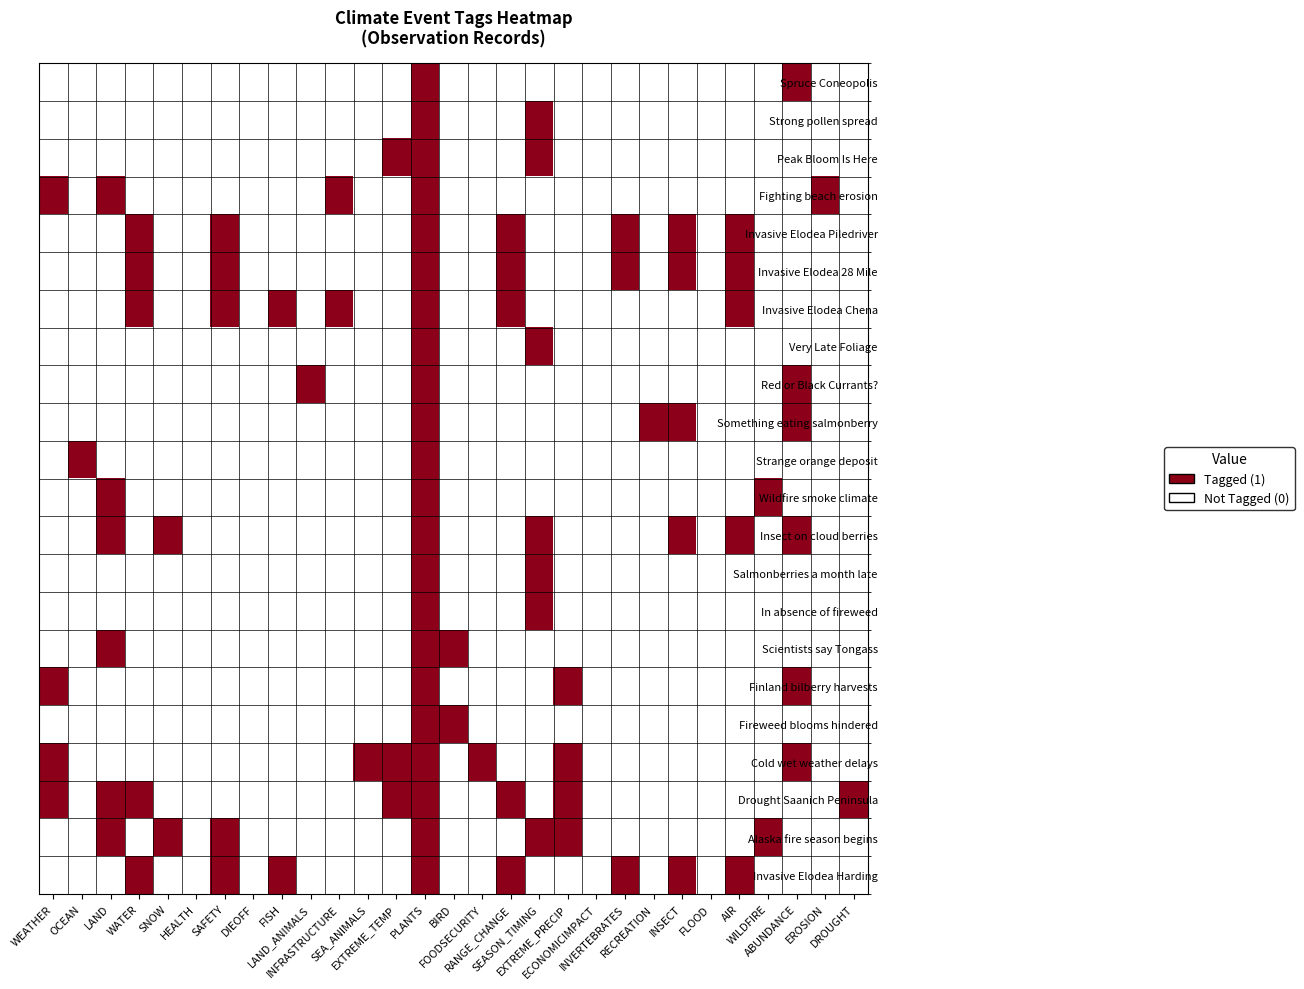

Reading left to right, extract all data points from this chart.

Spruce Coneopolis: WEATHER=0	OCEAN=0	LAND=0	WATER=0	SNOW=0	HEALTH=0	SAFETY=0	DIEOFF=0	FISH=0	LAND_ANIMALS=0	INFRASTRUCTURE=0	SEA_ANIMALS=0	EXTREME_TEMP=0	PLANTS=1	BIRD=0	FOODSECURITY=0	RANGE_CHANGE=0	SEASON_TIMING=0	EXTREME_PRECIP=0	ECONOMICIMPACT=0	INVERTEBRATES=0	RECREATION=0	INSECT=0	FLOOD=0	AIR=0	WILDFIRE=0	ABUNDANCE=1	EROSION=0	DROUGHT=0
Strong pollen spread: WEATHER=0	OCEAN=0	LAND=0	WATER=0	SNOW=0	HEALTH=0	SAFETY=0	DIEOFF=0	FISH=0	LAND_ANIMALS=0	INFRASTRUCTURE=0	SEA_ANIMALS=0	EXTREME_TEMP=0	PLANTS=1	BIRD=0	FOODSECURITY=0	RANGE_CHANGE=0	SEASON_TIMING=1	EXTREME_PRECIP=0	ECONOMICIMPACT=0	INVERTEBRATES=0	RECREATION=0	INSECT=0	FLOOD=0	AIR=0	WILDFIRE=0	ABUNDANCE=0	EROSION=0	DROUGHT=0
Peak Bloom Is Here: WEATHER=0	OCEAN=0	LAND=0	WATER=0	SNOW=0	HEALTH=0	SAFETY=0	DIEOFF=0	FISH=0	LAND_ANIMALS=0	INFRASTRUCTURE=0	SEA_ANIMALS=0	EXTREME_TEMP=1	PLANTS=1	BIRD=0	FOODSECURITY=0	RANGE_CHANGE=0	SEASON_TIMING=1	EXTREME_PRECIP=0	ECONOMICIMPACT=0	INVERTEBRATES=0	RECREATION=0	INSECT=0	FLOOD=0	AIR=0	WILDFIRE=0	ABUNDANCE=0	EROSION=0	DROUGHT=0
Fighting beach erosion: WEATHER=1	OCEAN=0	LAND=1	WATER=0	SNOW=0	HEALTH=0	SAFETY=0	DIEOFF=0	FISH=0	LAND_ANIMALS=0	INFRASTRUCTURE=1	SEA_ANIMALS=0	EXTREME_TEMP=0	PLANTS=1	BIRD=0	FOODSECURITY=0	RANGE_CHANGE=0	SEASON_TIMING=0	EXTREME_PRECIP=0	ECONOMICIMPACT=0	INVERTEBRATES=0	RECREATION=0	INSECT=0	FLOOD=0	AIR=0	WILDFIRE=0	ABUNDANCE=0	EROSION=1	DROUGHT=0
Invasive Elodea Piledriver: WEATHER=0	OCEAN=0	LAND=0	WATER=1	SNOW=0	HEALTH=0	SAFETY=1	DIEOFF=0	FISH=0	LAND_ANIMALS=0	INFRASTRUCTURE=0	SEA_ANIMALS=0	EXTREME_TEMP=0	PLANTS=1	BIRD=0	FOODSECURITY=0	RANGE_CHANGE=1	SEASON_TIMING=0	EXTREME_PRECIP=0	ECONOMICIMPACT=0	INVERTEBRATES=1	RECREATION=0	INSECT=1	FLOOD=0	AIR=1	WILDFIRE=0	ABUNDANCE=0	EROSION=0	DROUGHT=0
Invasive Elodea 28 Mile: WEATHER=0	OCEAN=0	LAND=0	WATER=1	SNOW=0	HEALTH=0	SAFETY=1	DIEOFF=0	FISH=0	LAND_ANIMALS=0	INFRASTRUCTURE=0	SEA_ANIMALS=0	EXTREME_TEMP=0	PLANTS=1	BIRD=0	FOODSECURITY=0	RANGE_CHANGE=1	SEASON_TIMING=0	EXTREME_PRECIP=0	ECONOMICIMPACT=0	INVERTEBRATES=1	RECREATION=0	INSECT=1	FLOOD=0	AIR=1	WILDFIRE=0	ABUNDANCE=0	EROSION=0	DROUGHT=0
Invasive Elodea Chena: WEATHER=0	OCEAN=0	LAND=0	WATER=1	SNOW=0	HEALTH=0	SAFETY=1	DIEOFF=0	FISH=1	LAND_ANIMALS=0	INFRASTRUCTURE=1	SEA_ANIMALS=0	EXTREME_TEMP=0	PLANTS=1	BIRD=0	FOODSECURITY=0	RANGE_CHANGE=1	SEASON_TIMING=0	EXTREME_PRECIP=0	ECONOMICIMPACT=0	INVERTEBRATES=0	RECREATION=0	INSECT=0	FLOOD=0	AIR=1	WILDFIRE=0	ABUNDANCE=0	EROSION=0	DROUGHT=0
Very Late Foliage: WEATHER=0	OCEAN=0	LAND=0	WATER=0	SNOW=0	HEALTH=0	SAFETY=0	DIEOFF=0	FISH=0	LAND_ANIMALS=0	INFRASTRUCTURE=0	SEA_ANIMALS=0	EXTREME_TEMP=0	PLANTS=1	BIRD=0	FOODSECURITY=0	RANGE_CHANGE=0	SEASON_TIMING=1	EXTREME_PRECIP=0	ECONOMICIMPACT=0	INVERTEBRATES=0	RECREATION=0	INSECT=0	FLOOD=0	AIR=0	WILDFIRE=0	ABUNDANCE=0	EROSION=0	DROUGHT=0
Red or Black Currants?: WEATHER=0	OCEAN=0	LAND=0	WATER=0	SNOW=0	HEALTH=0	SAFETY=0	DIEOFF=0	FISH=0	LAND_ANIMALS=1	INFRASTRUCTURE=0	SEA_ANIMALS=0	EXTREME_TEMP=0	PLANTS=1	BIRD=0	FOODSECURITY=0	RANGE_CHANGE=0	SEASON_TIMING=0	EXTREME_PRECIP=0	ECONOMICIMPACT=0	INVERTEBRATES=0	RECREATION=0	INSECT=0	FLOOD=0	AIR=0	WILDFIRE=0	ABUNDANCE=1	EROSION=0	DROUGHT=0
Something eating salmonberry: WEATHER=0	OCEAN=0	LAND=0	WATER=0	SNOW=0	HEALTH=0	SAFETY=0	DIEOFF=0	FISH=0	LAND_ANIMALS=0	INFRASTRUCTURE=0	SEA_ANIMALS=0	EXTREME_TEMP=0	PLANTS=1	BIRD=0	FOODSECURITY=0	RANGE_CHANGE=0	SEASON_TIMING=0	EXTREME_PRECIP=0	ECONOMICIMPACT=0	INVERTEBRATES=0	RECREATION=1	INSECT=1	FLOOD=0	AIR=0	WILDFIRE=0	ABUNDANCE=1	EROSION=0	DROUGHT=0
Strange orange deposit: WEATHER=0	OCEAN=1	LAND=0	WATER=0	SNOW=0	HEALTH=0	SAFETY=0	DIEOFF=0	FISH=0	LAND_ANIMALS=0	INFRASTRUCTURE=0	SEA_ANIMALS=0	EXTREME_TEMP=0	PLANTS=1	BIRD=0	FOODSECURITY=0	RANGE_CHANGE=0	SEASON_TIMING=0	EXTREME_PRECIP=0	ECONOMICIMPACT=0	INVERTEBRATES=0	RECREATION=0	INSECT=0	FLOOD=0	AIR=0	WILDFIRE=0	ABUNDANCE=0	EROSION=0	DROUGHT=0
Wildfire smoke climate: WEATHER=0	OCEAN=0	LAND=1	WATER=0	SNOW=0	HEALTH=0	SAFETY=0	DIEOFF=0	FISH=0	LAND_ANIMALS=0	INFRASTRUCTURE=0	SEA_ANIMALS=0	EXTREME_TEMP=0	PLANTS=1	BIRD=0	FOODSECURITY=0	RANGE_CHANGE=0	SEASON_TIMING=0	EXTREME_PRECIP=0	ECONOMICIMPACT=0	INVERTEBRATES=0	RECREATION=0	INSECT=0	FLOOD=0	AIR=0	WILDFIRE=1	ABUNDANCE=0	EROSION=0	DROUGHT=0
Insect on cloud berries: WEATHER=0	OCEAN=0	LAND=1	WATER=0	SNOW=1	HEALTH=0	SAFETY=0	DIEOFF=0	FISH=0	LAND_ANIMALS=0	INFRASTRUCTURE=0	SEA_ANIMALS=0	EXTREME_TEMP=0	PLANTS=1	BIRD=0	FOODSECURITY=0	RANGE_CHANGE=0	SEASON_TIMING=1	EXTREME_PRECIP=0	ECONOMICIMPACT=0	INVERTEBRATES=0	RECREATION=0	INSECT=1	FLOOD=0	AIR=1	WILDFIRE=0	ABUNDANCE=1	EROSION=0	DROUGHT=0
Salmonberries a month late: WEATHER=0	OCEAN=0	LAND=0	WATER=0	SNOW=0	HEALTH=0	SAFETY=0	DIEOFF=0	FISH=0	LAND_ANIMALS=0	INFRASTRUCTURE=0	SEA_ANIMALS=0	EXTREME_TEMP=0	PLANTS=1	BIRD=0	FOODSECURITY=0	RANGE_CHANGE=0	SEASON_TIMING=1	EXTREME_PRECIP=0	ECONOMICIMPACT=0	INVERTEBRATES=0	RECREATION=0	INSECT=0	FLOOD=0	AIR=0	WILDFIRE=0	ABUNDANCE=0	EROSION=0	DROUGHT=0
In absence of fireweed: WEATHER=0	OCEAN=0	LAND=0	WATER=0	SNOW=0	HEALTH=0	SAFETY=0	DIEOFF=0	FISH=0	LAND_ANIMALS=0	INFRASTRUCTURE=0	SEA_ANIMALS=0	EXTREME_TEMP=0	PLANTS=1	BIRD=0	FOODSECURITY=0	RANGE_CHANGE=0	SEASON_TIMING=1	EXTREME_PRECIP=0	ECONOMICIMPACT=0	INVERTEBRATES=0	RECREATION=0	INSECT=0	FLOOD=0	AIR=0	WILDFIRE=0	ABUNDANCE=0	EROSION=0	DROUGHT=0
Scientists say Tongass: WEATHER=0	OCEAN=0	LAND=1	WATER=0	SNOW=0	HEALTH=0	SAFETY=0	DIEOFF=0	FISH=0	LAND_ANIMALS=0	INFRASTRUCTURE=0	SEA_ANIMALS=0	EXTREME_TEMP=0	PLANTS=1	BIRD=1	FOODSECURITY=0	RANGE_CHANGE=0	SEASON_TIMING=0	EXTREME_PRECIP=0	ECONOMICIMPACT=0	INVERTEBRATES=0	RECREATION=0	INSECT=0	FLOOD=0	AIR=0	WILDFIRE=0	ABUNDANCE=0	EROSION=0	DROUGHT=0
Finland bilberry harvests: WEATHER=1	OCEAN=0	LAND=0	WATER=0	SNOW=0	HEALTH=0	SAFETY=0	DIEOFF=0	FISH=0	LAND_ANIMALS=0	INFRASTRUCTURE=0	SEA_ANIMALS=0	EXTREME_TEMP=0	PLANTS=1	BIRD=0	FOODSECURITY=0	RANGE_CHANGE=0	SEASON_TIMING=0	EXTREME_PRECIP=1	ECONOMICIMPACT=0	INVERTEBRATES=0	RECREATION=0	INSECT=0	FLOOD=0	AIR=0	WILDFIRE=0	ABUNDANCE=1	EROSION=0	DROUGHT=0
Fireweed blooms hindered: WEATHER=0	OCEAN=0	LAND=0	WATER=0	SNOW=0	HEALTH=0	SAFETY=0	DIEOFF=0	FISH=0	LAND_ANIMALS=0	INFRASTRUCTURE=0	SEA_ANIMALS=0	EXTREME_TEMP=0	PLANTS=1	BIRD=1	FOODSECURITY=0	RANGE_CHANGE=0	SEASON_TIMING=0	EXTREME_PRECIP=0	ECONOMICIMPACT=0	INVERTEBRATES=0	RECREATION=0	INSECT=0	FLOOD=0	AIR=0	WILDFIRE=0	ABUNDANCE=0	EROSION=0	DROUGHT=0
Cold wet weather delays: WEATHER=1	OCEAN=0	LAND=0	WATER=0	SNOW=0	HEALTH=0	SAFETY=0	DIEOFF=0	FISH=0	LAND_ANIMALS=0	INFRASTRUCTURE=0	SEA_ANIMALS=1	EXTREME_TEMP=1	PLANTS=1	BIRD=0	FOODSECURITY=1	RANGE_CHANGE=0	SEASON_TIMING=0	EXTREME_PRECIP=1	ECONOMICIMPACT=0	INVERTEBRATES=0	RECREATION=0	INSECT=0	FLOOD=0	AIR=0	WILDFIRE=0	ABUNDANCE=1	EROSION=0	DROUGHT=0
Drought Saanich Peninsula: WEATHER=1	OCEAN=0	LAND=1	WATER=1	SNOW=0	HEALTH=0	SAFETY=0	DIEOFF=0	FISH=0	LAND_ANIMALS=0	INFRASTRUCTURE=0	SEA_ANIMALS=0	EXTREME_TEMP=1	PLANTS=1	BIRD=0	FOODSECURITY=0	RANGE_CHANGE=1	SEASON_TIMING=0	EXTREME_PRECIP=1	ECONOMICIMPACT=0	INVERTEBRATES=0	RECREATION=0	INSECT=0	FLOOD=0	AIR=0	WILDFIRE=0	ABUNDANCE=0	EROSION=0	DROUGHT=1
Alaska fire season begins: WEATHER=0	OCEAN=0	LAND=1	WATER=0	SNOW=1	HEALTH=0	SAFETY=1	DIEOFF=0	FISH=0	LAND_ANIMALS=0	INFRASTRUCTURE=0	SEA_ANIMALS=0	EXTREME_TEMP=0	PLANTS=1	BIRD=0	FOODSECURITY=0	RANGE_CHANGE=0	SEASON_TIMING=1	EXTREME_PRECIP=1	ECONOMICIMPACT=0	INVERTEBRATES=0	RECREATION=0	INSECT=0	FLOOD=0	AIR=0	WILDFIRE=1	ABUNDANCE=0	EROSION=0	DROUGHT=0
Invasive Elodea Harding: WEATHER=0	OCEAN=0	LAND=0	WATER=1	SNOW=0	HEALTH=0	SAFETY=1	DIEOFF=0	FISH=1	LAND_ANIMALS=0	INFRASTRUCTURE=0	SEA_ANIMALS=0	EXTREME_TEMP=0	PLANTS=1	BIRD=0	FOODSECURITY=0	RANGE_CHANGE=1	SEASON_TIMING=0	EXTREME_PRECIP=0	ECONOMICIMPACT=0	INVERTEBRATES=1	RECREATION=0	INSECT=1	FLOOD=0	AIR=1	WILDFIRE=0	ABUNDANCE=0	EROSION=0	DROUGHT=0